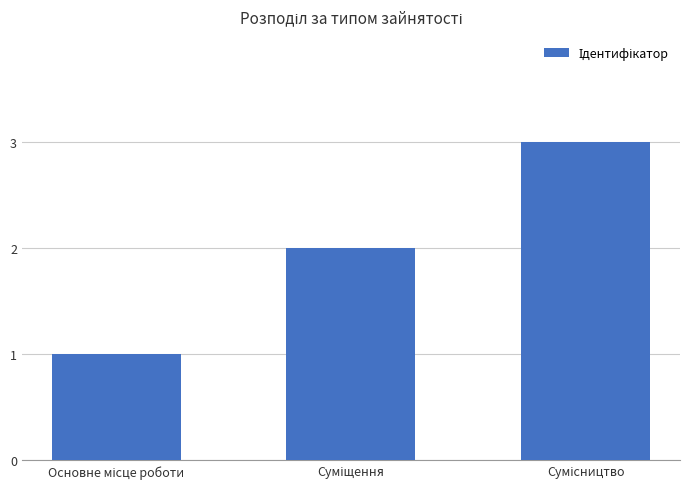

What is the sum of all values?

6